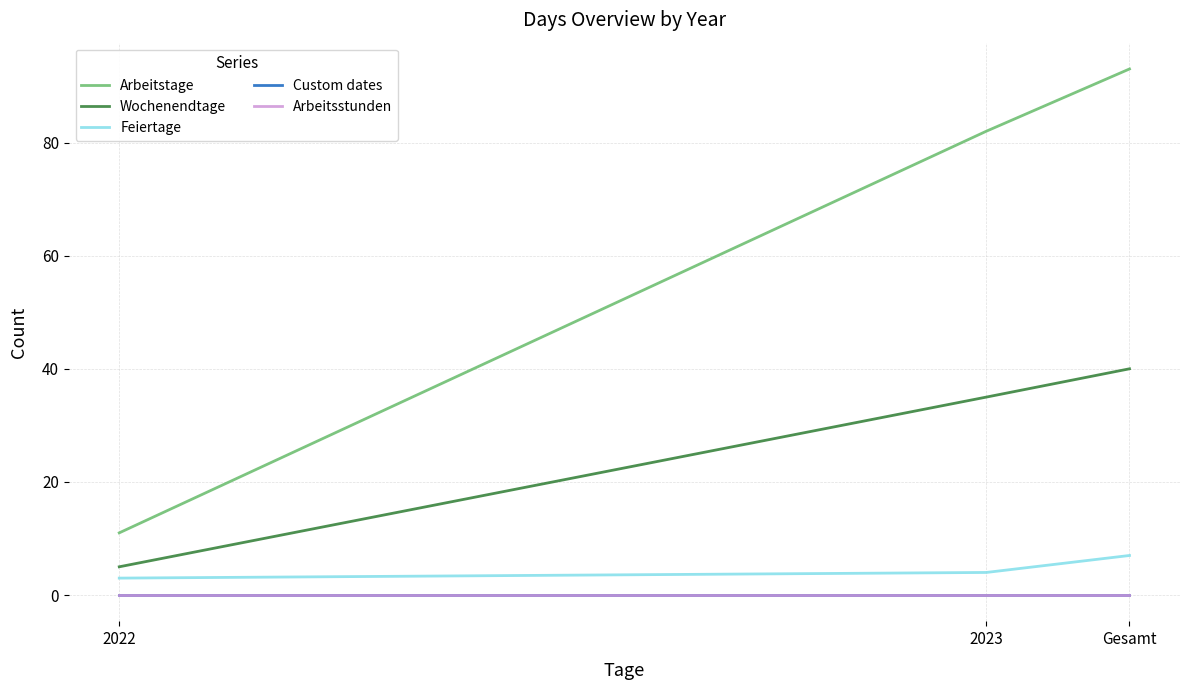

Which category has the highest value across all series?

Gesamt